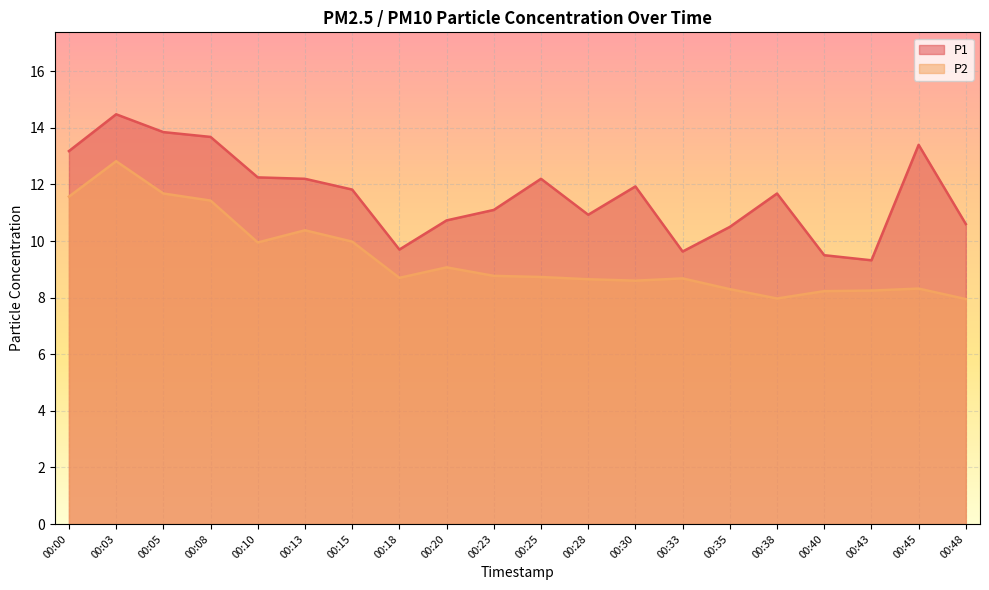

What is the minimum value shown in the chart?

8.0